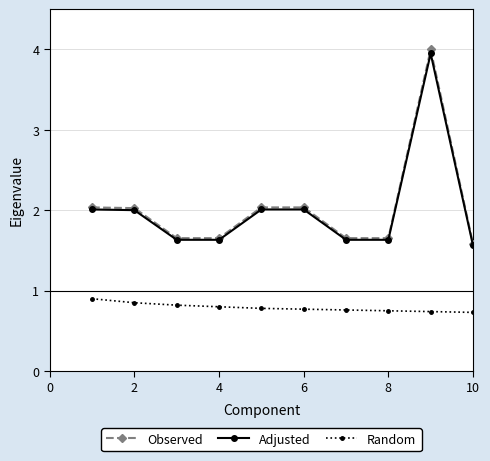

Which series ends up on top after the final intersection of Random and Observed?

Random